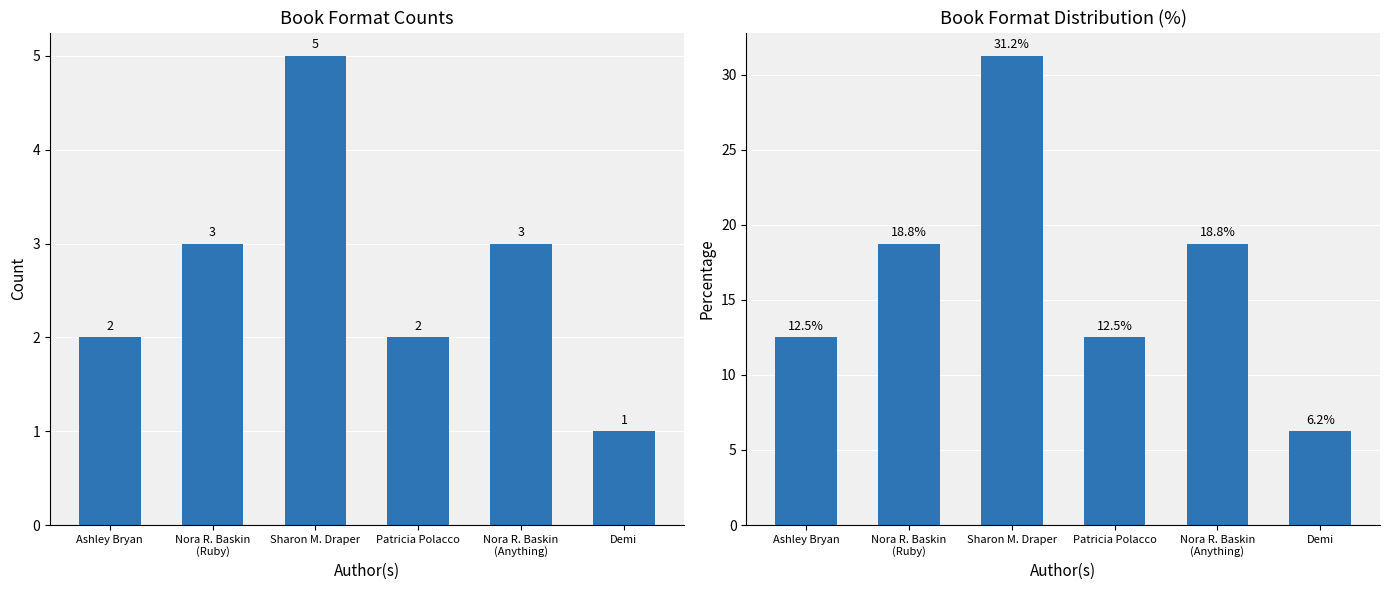

Reading left to right, transcribe all the data shown in this chart.

12.5	18.8	31.2	12.5	18.8	6.2